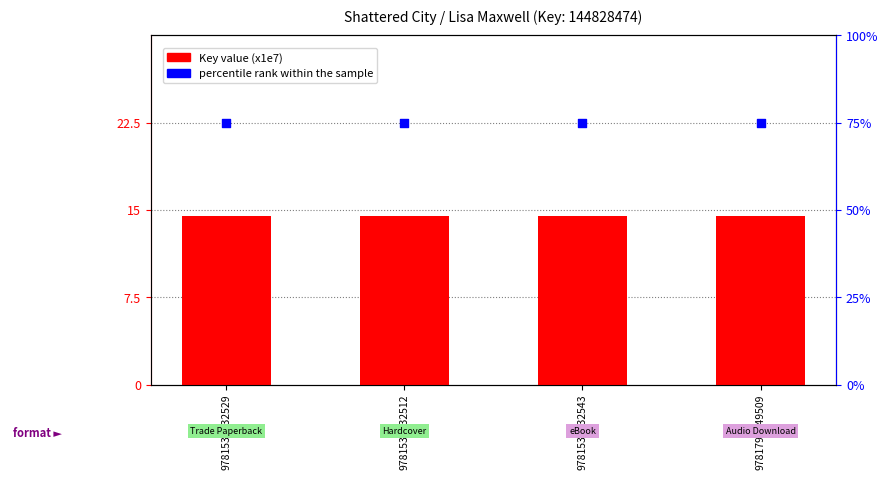

At which category is the sum across all series the highest?

9781534432529